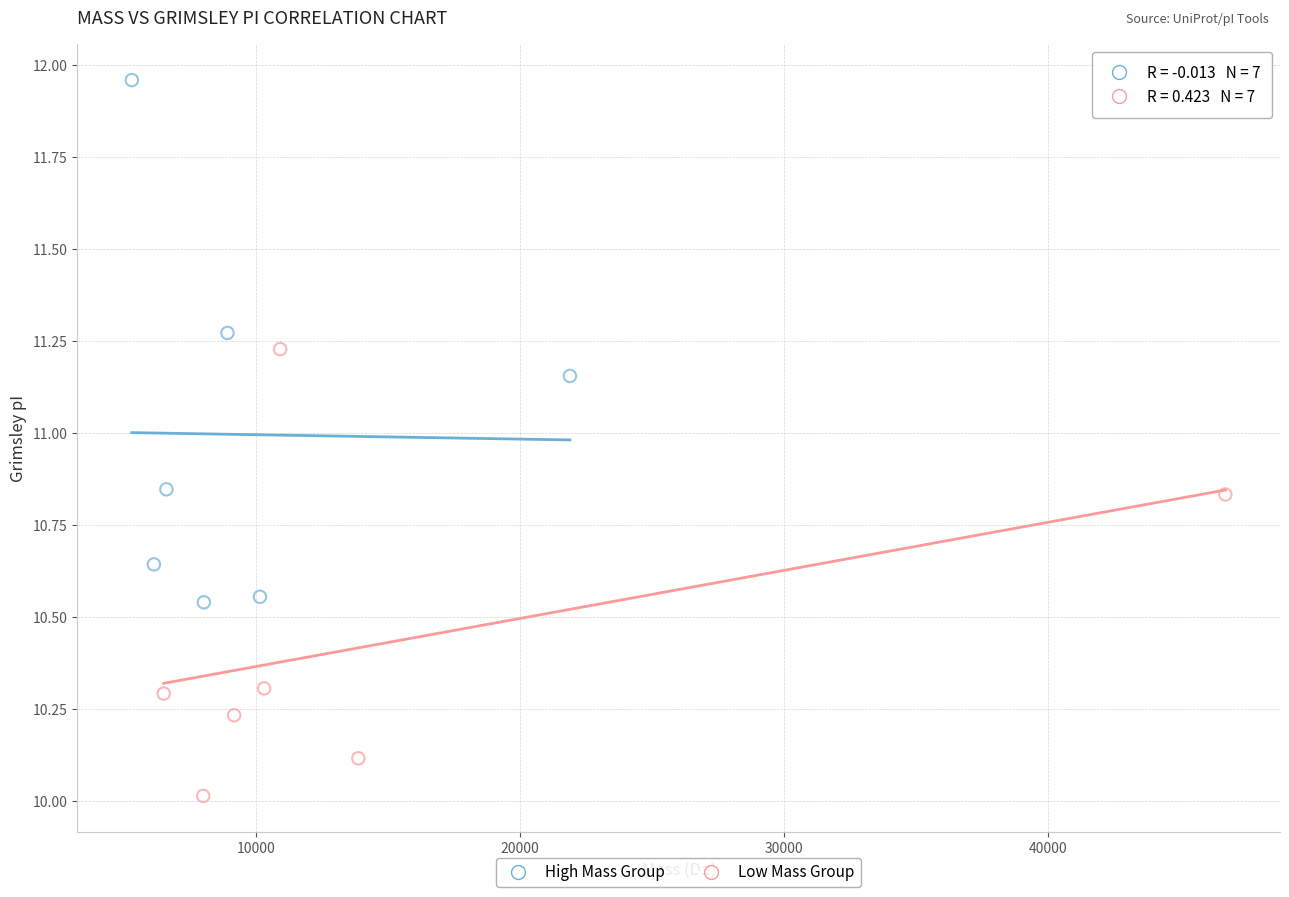

Which series has the largest Y range (max minus min)?

High Mass Group